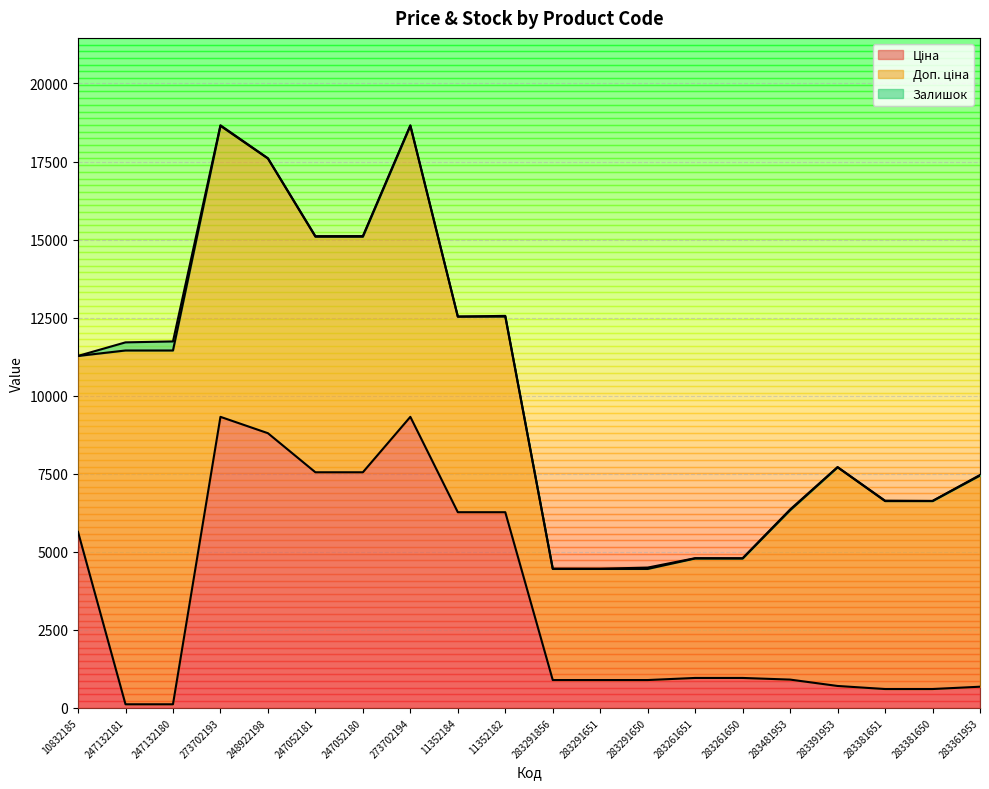

What is the maximum value for Доп. ціна?

11334.0